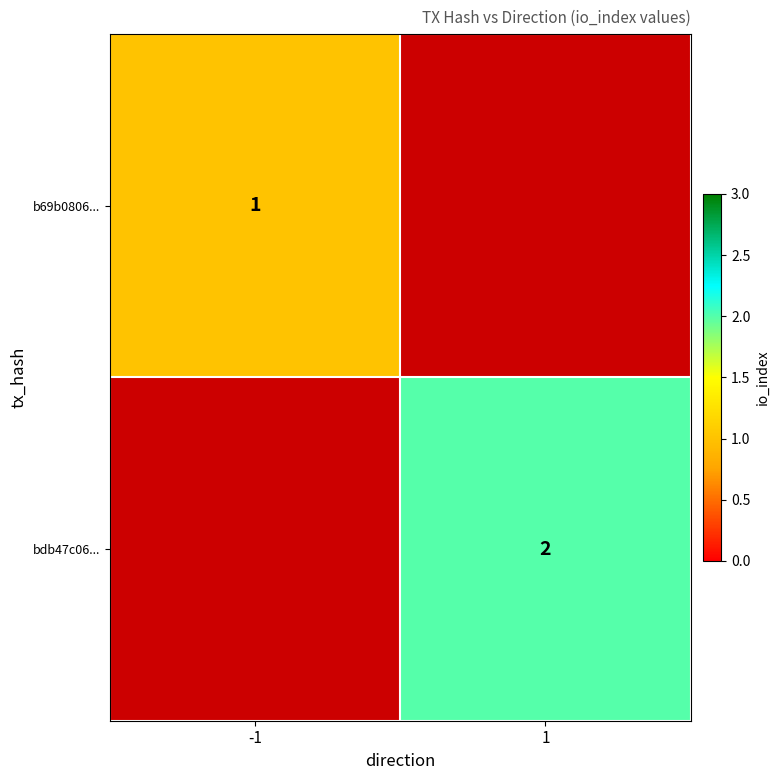

The value of b69b0806... at -1 is 2. True or false?

False